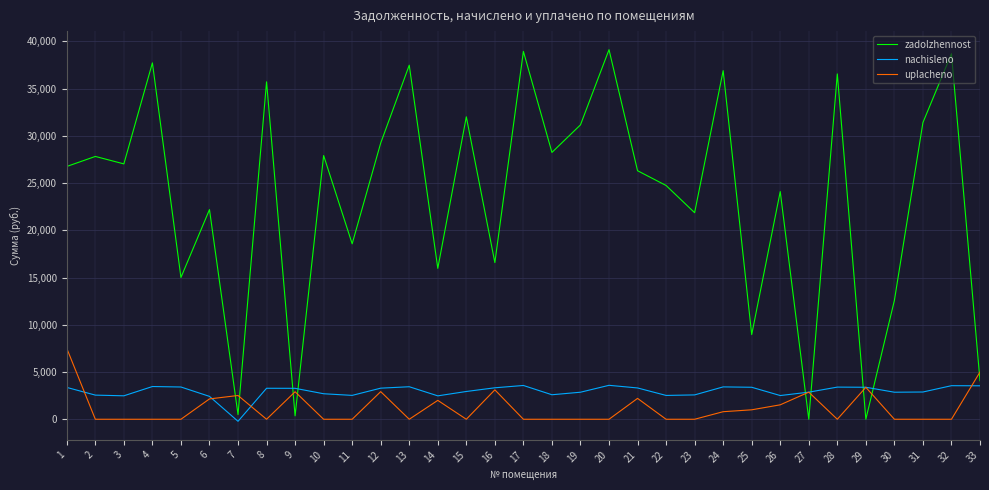

What is the sum of the zadolzhennost values at 27 and 18?

28251.6